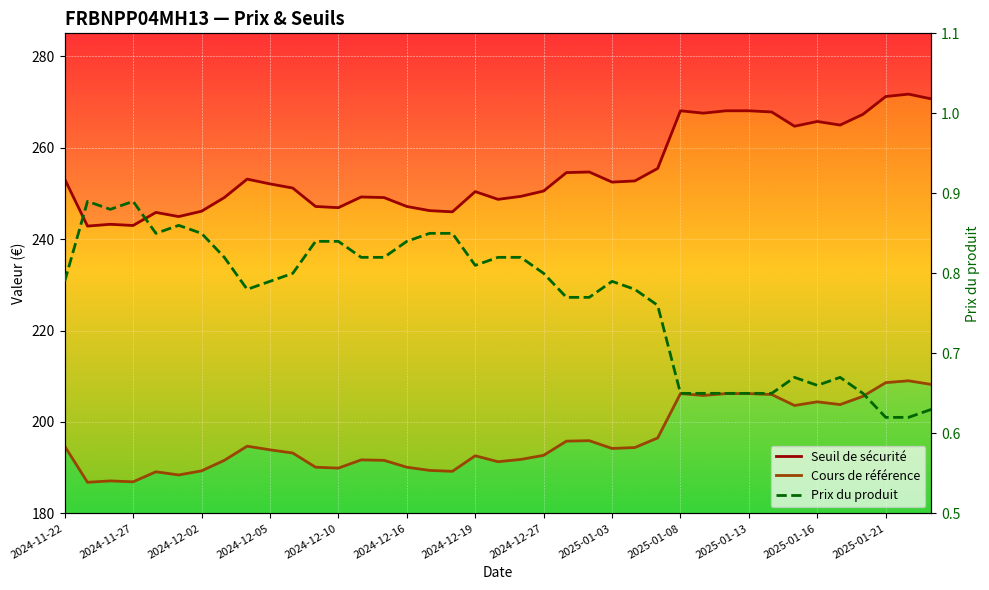

Where is Seuil de sécurité nearest to the value 257?

26